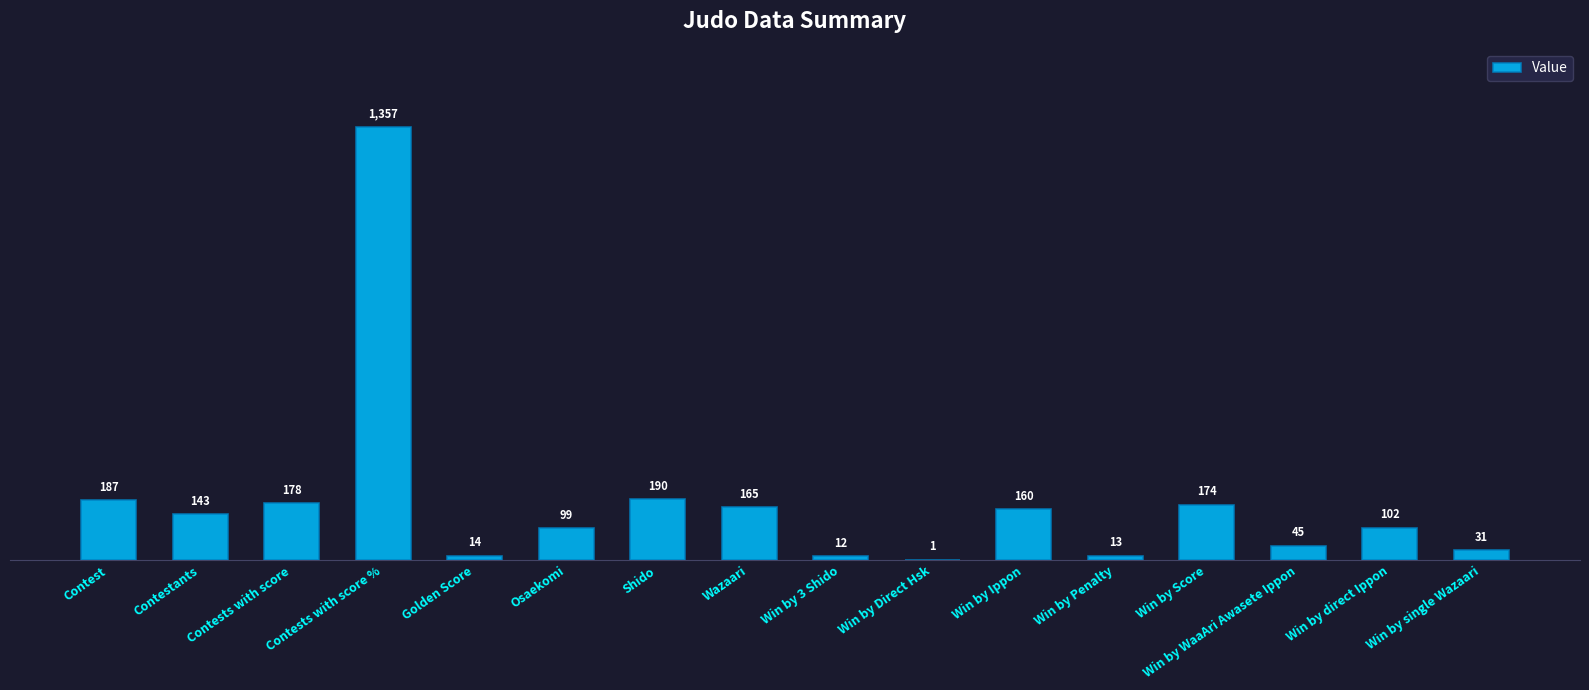

Reading left to right, list all the values displayed in this chart.

Contest=187	Contestants=143	Contests with score=178	Contests with score %=1357	Golden Score=14	Osaekomi=99	Shido=190	Wazaari=165	Win by 3 Shido=12	Win by Direct Hsk=1	Win by Ippon=160	Win by Penalty=13	Win by Score=174	Win by WaaAri Awasete Ippon=45	Win by direct Ippon=102	Win by single Wazaari=31